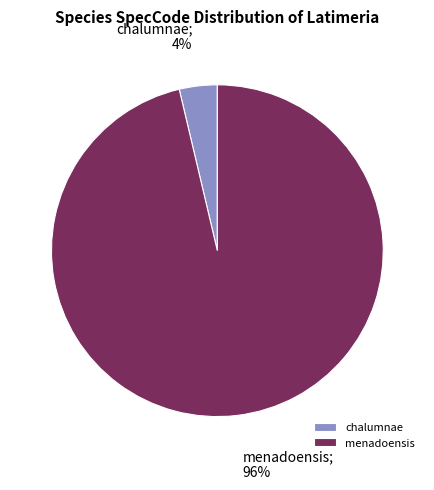

Is it true that chalumnae is 4% of the pie?

True